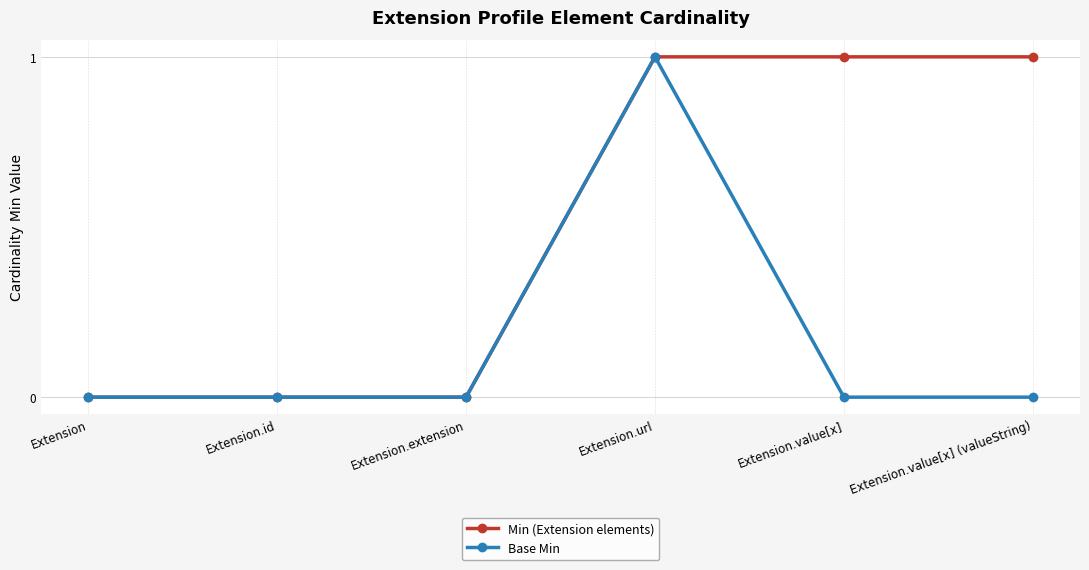

What is the difference between the maximum and minimum values in the Base Min series?

1